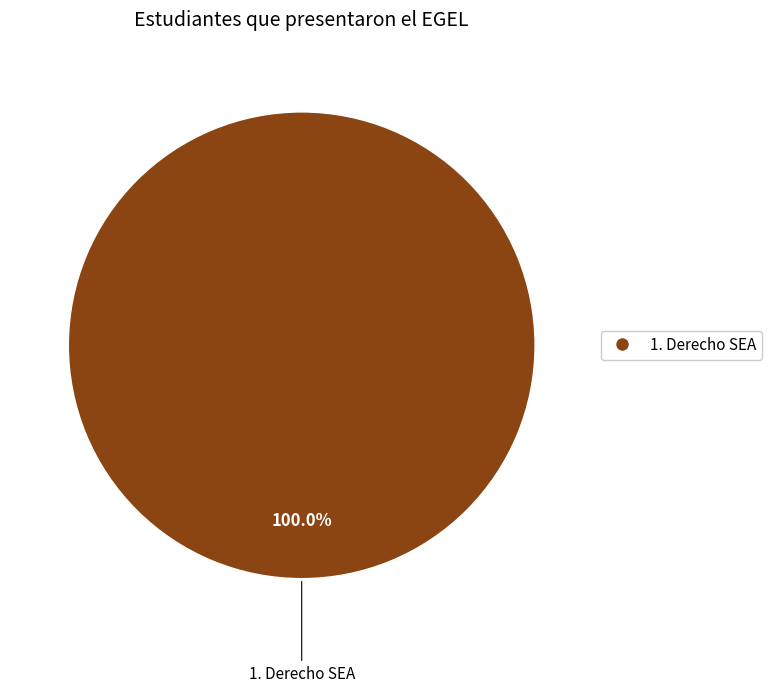

Is there any slice that represents more than half of the pie?

Yes